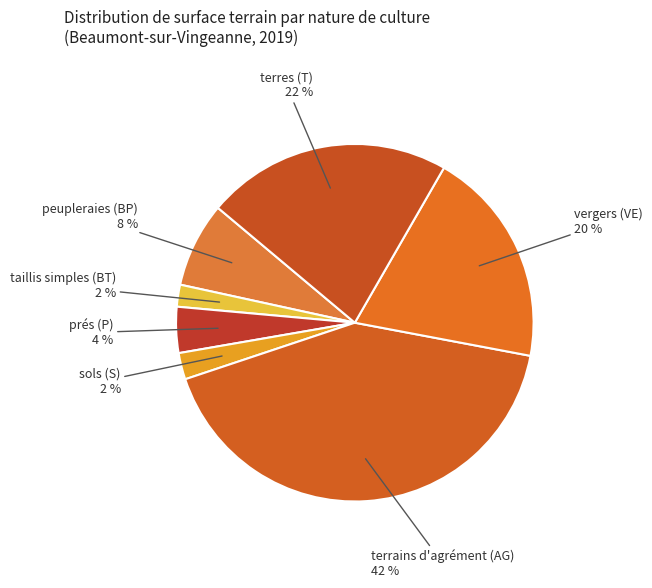

Combined, do taillis simples (BT) and peupleraies (BP) account for over 50%?

No